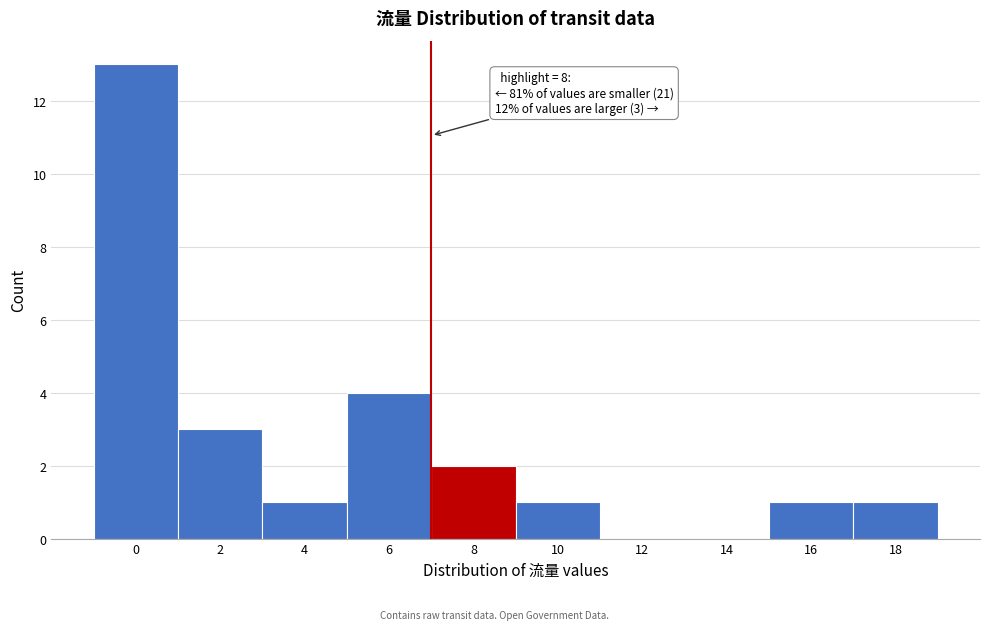

Reading left to right, what are all the values shown in this chart?

0=13	2=3	4=1	6=4	8=2	10=1	12=0	14=0	16=1	18=1